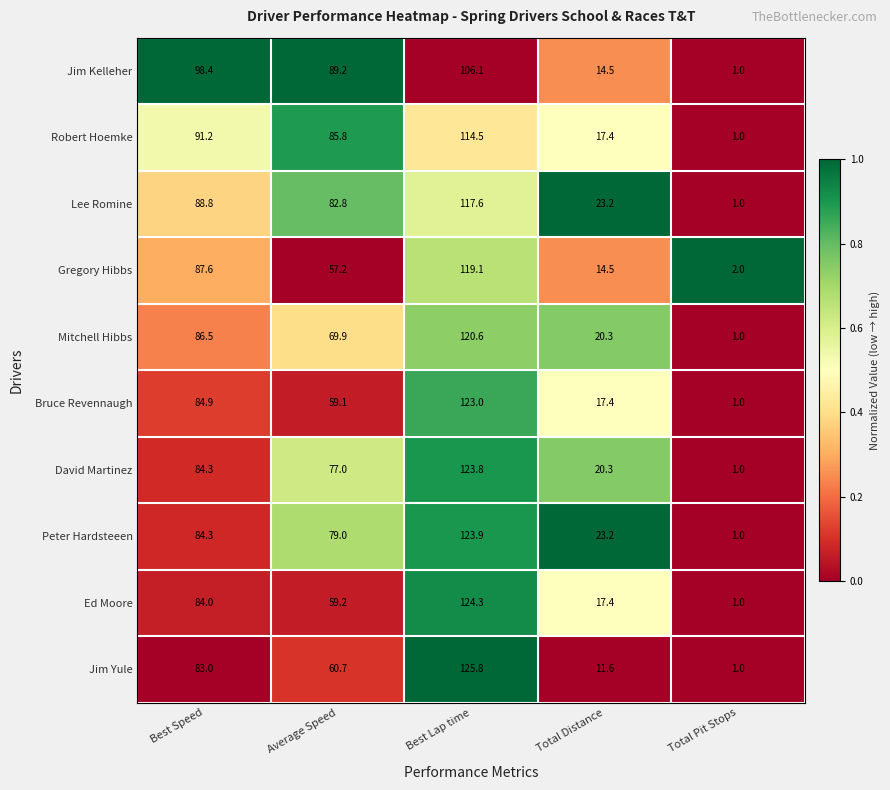

Count the number of categories in the chart.

5